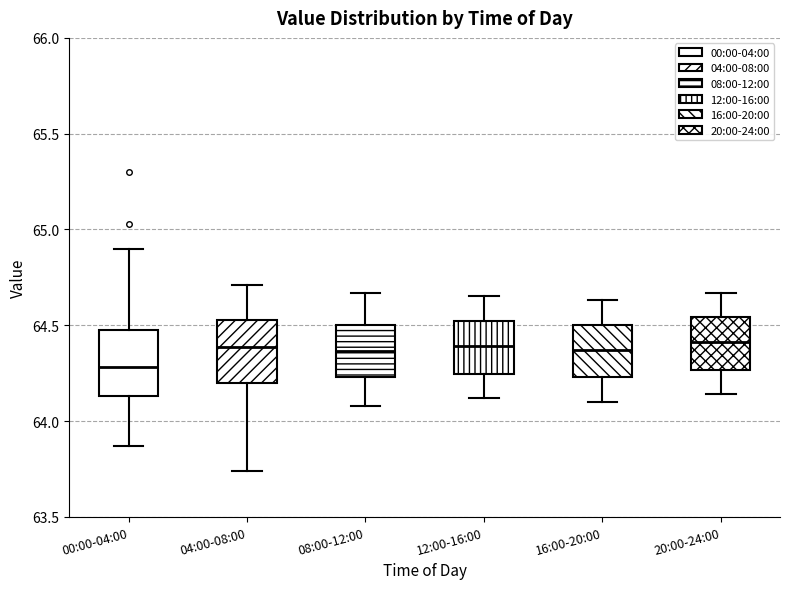

Where does the median line of the box for 20:00-24:00 sit on the y-axis? The values are not printed on the chart, so give them approximately, as read against the axis.

64.40